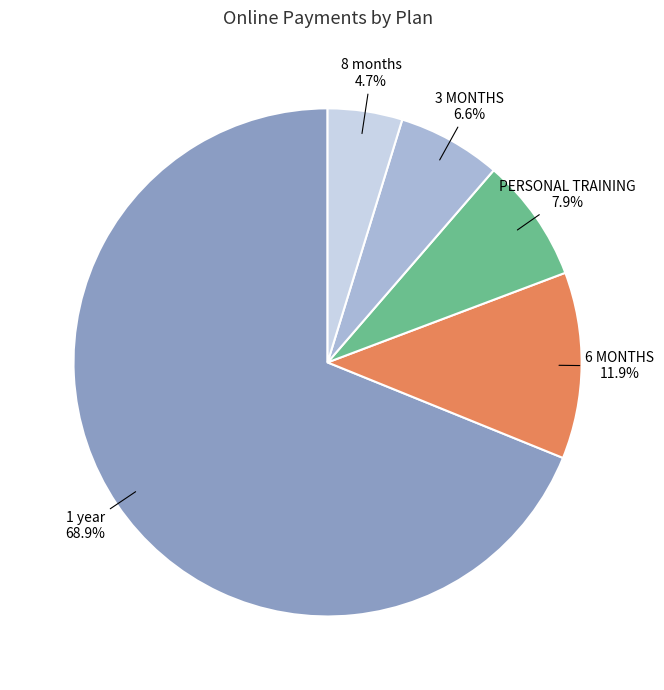

To the nearest percent, what is the average slice percentage?

20%